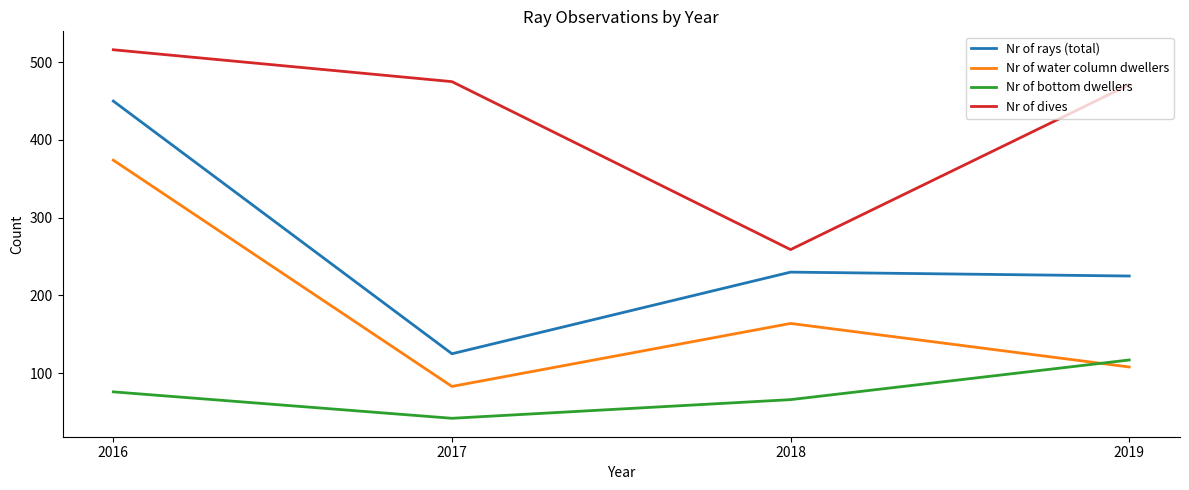

What is the difference between the maximum and minimum values in the Nr of water column dwellers series?

291